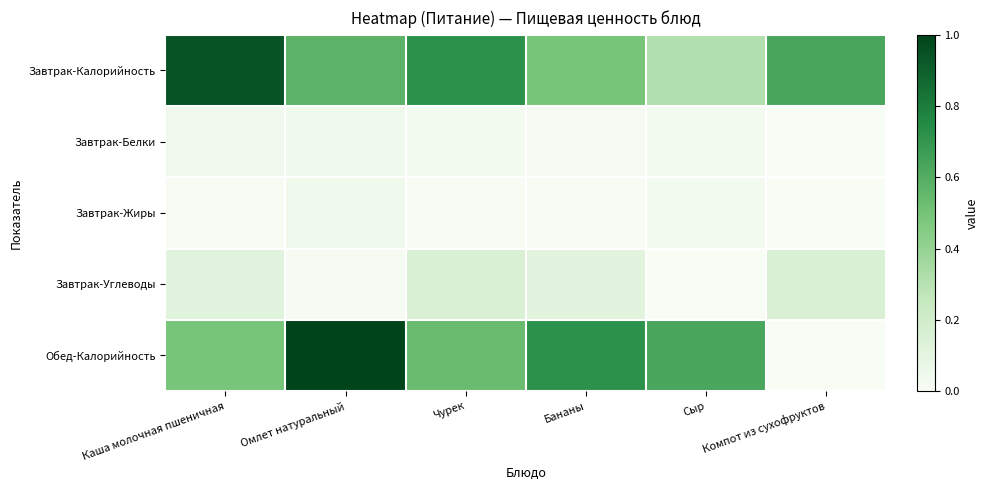

List the series in order of their peak value, lowest first.

Завтрак-Белки, Завтрак-Жиры, Завтрак-Углеводы, Завтрак-Калорийность, Обед-Калорийность